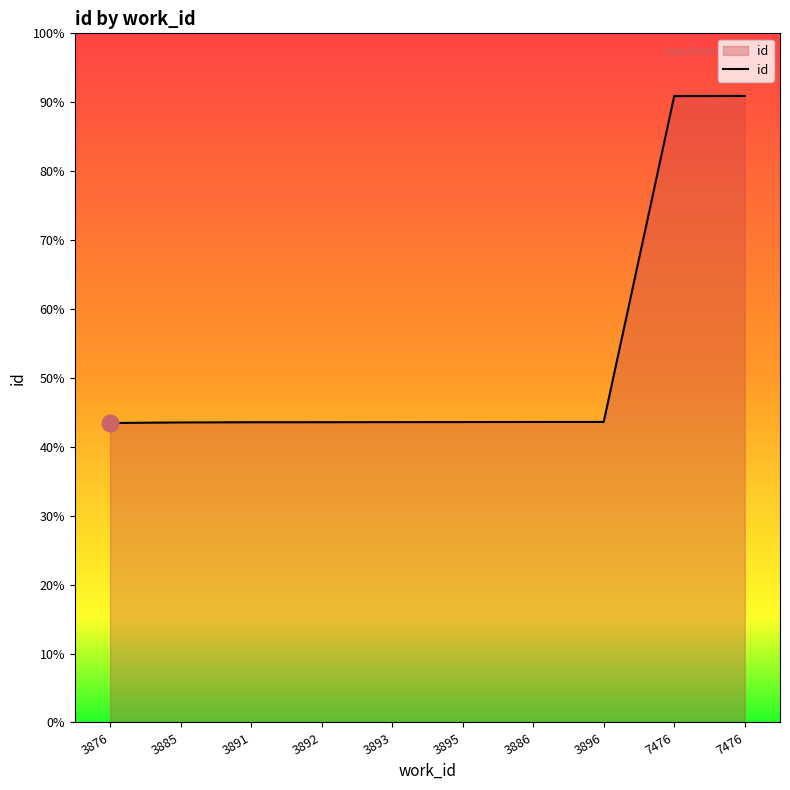

Does the chart display data point markers on the line(s)?

No